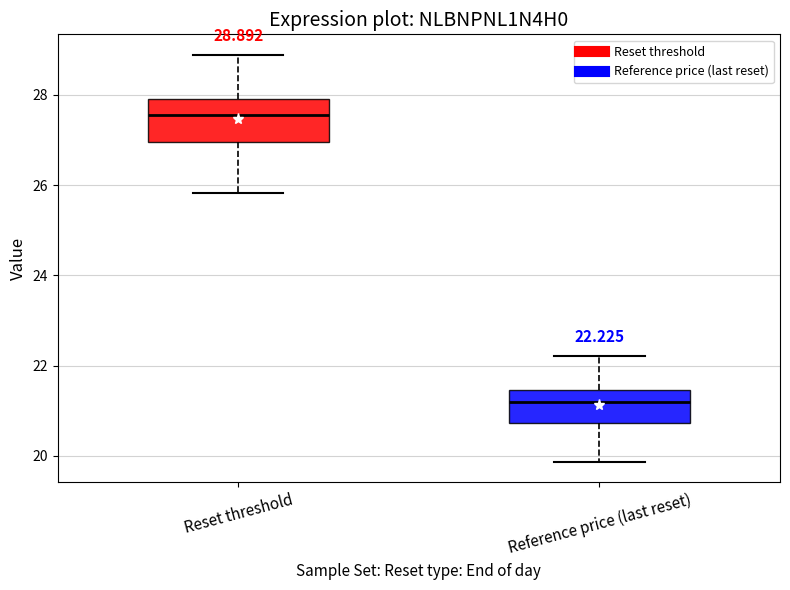

Which box is the tallest, from its lower edge to its upper edge?

Reset threshold